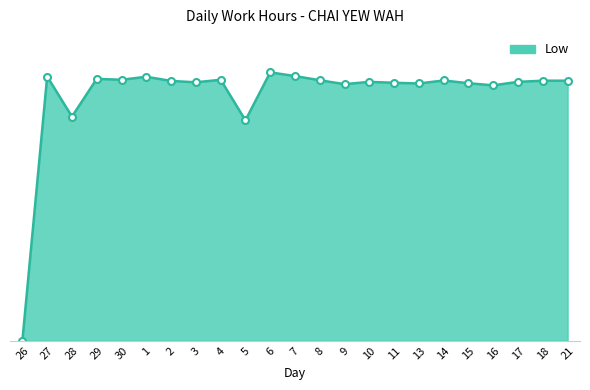

Does the chart have visible grid lines?

No